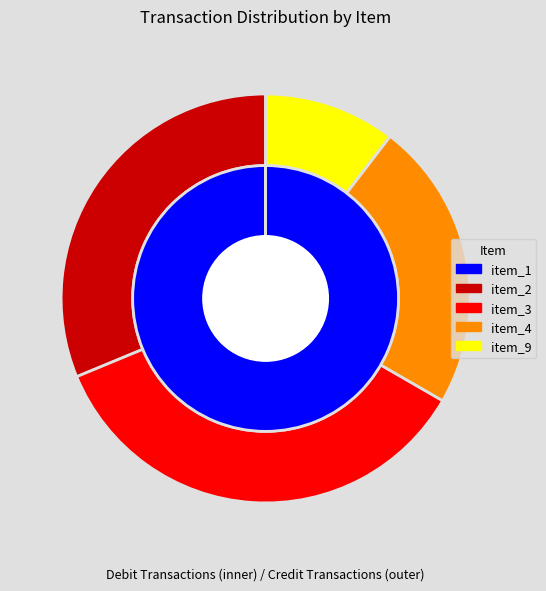

What is the change in value from item_1 to item_3?

-4